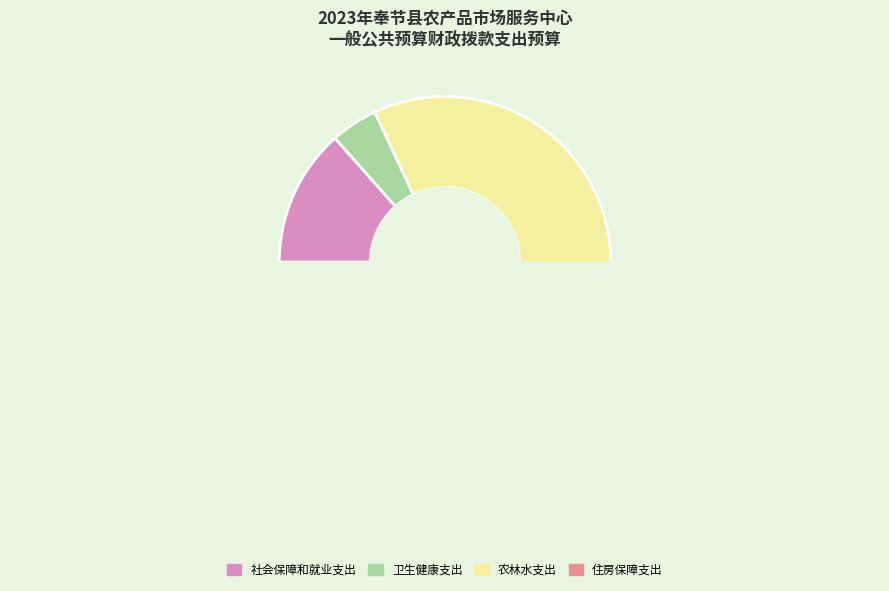

Is it true that 农林水支出 is 69% of the pie?

False